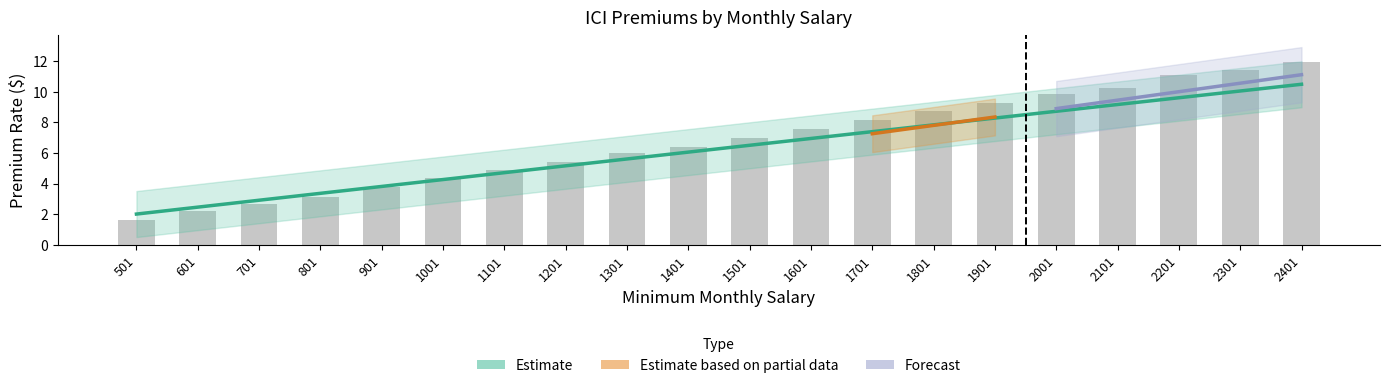

Which label corresponds to the smallest value in the chart?

501